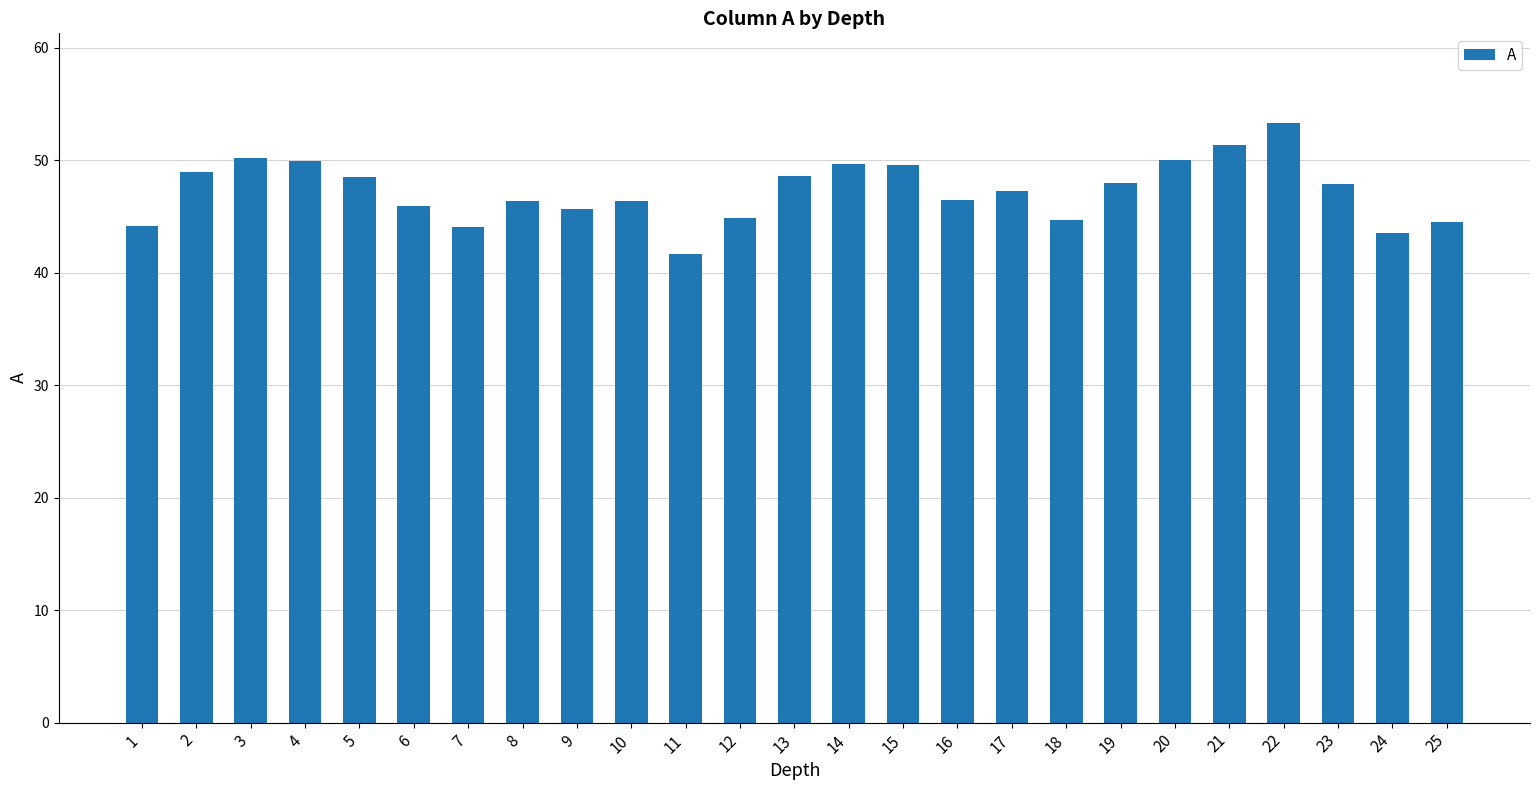

Which label corresponds to the smallest value in the chart?

11